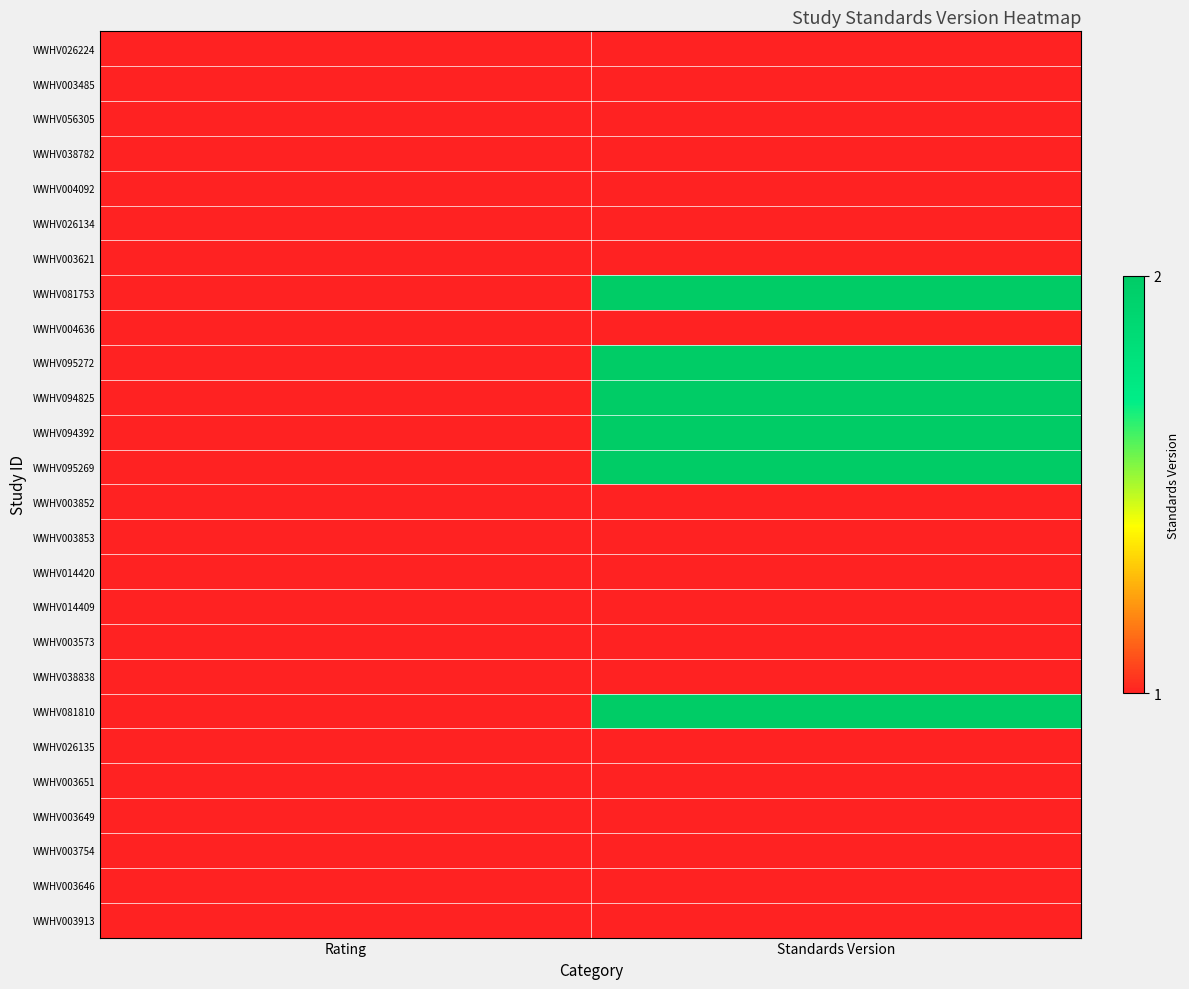

What is the total value across all series at Rating?

26